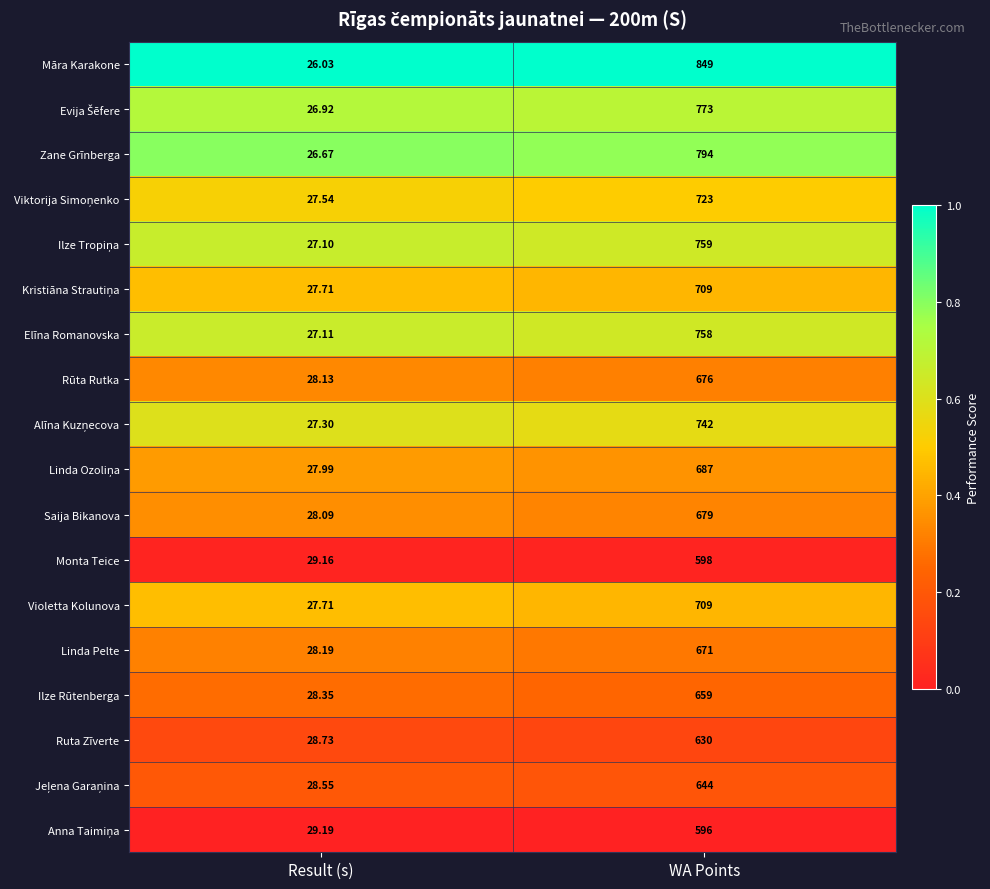

Rank the categories by Ruta Zīverte value from highest to lowest.

WA Points, Result (s)